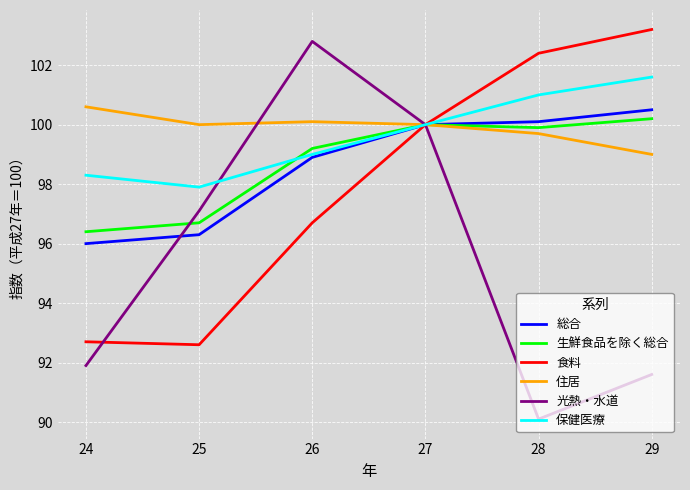

What is the total value across all series at 24?

575.9